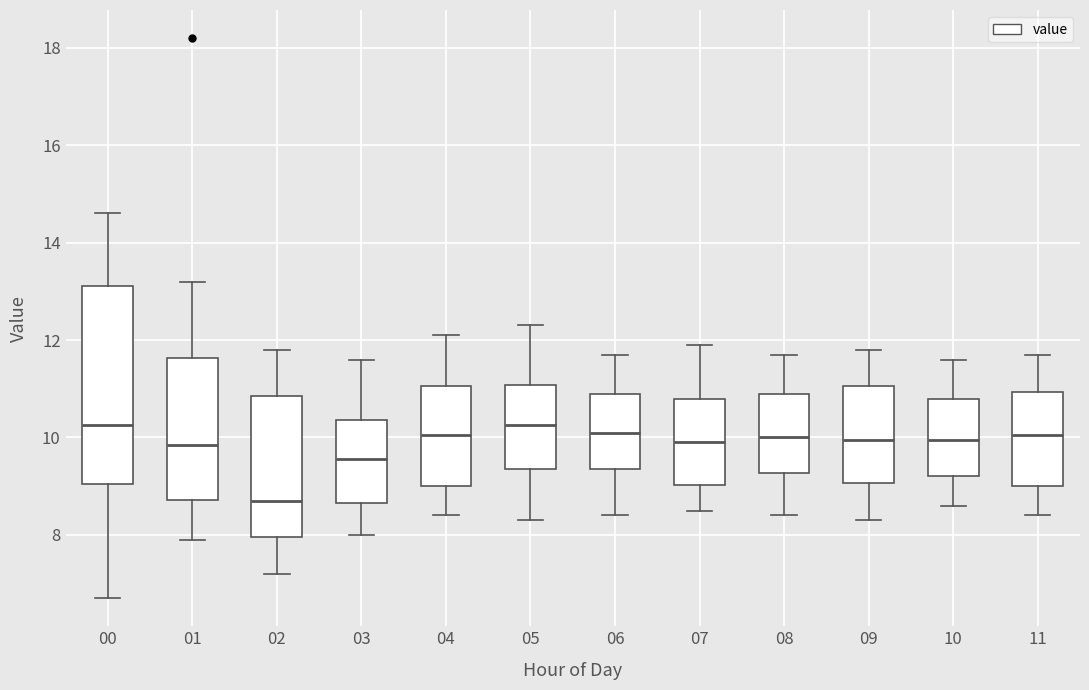

Reading left to right, read every box against the y-axis: the position of its median line, the range the box covers, and the ends of its whiskers. The values are not printed on the chart, so give them approximately, as read against the axis.

00: median 10.2, box 9.0 to 13.2, whiskers 6.8 to 14.6
01: median 9.8, box 8.8 to 11.6, whiskers 8.0 to 13.2
02: median 8.8, box 8.0 to 10.8, whiskers 7.2 to 11.8
03: median 9.6, box 8.6 to 10.4, whiskers 8.0 to 11.6
04: median 10.0, box 9.0 to 11.0, whiskers 8.4 to 12.2
05: median 10.2, box 9.4 to 11.0, whiskers 8.4 to 12.4
06: median 10.2, box 9.4 to 11.0, whiskers 8.4 to 11.8
07: median 10.0, box 9.0 to 10.8, whiskers 8.6 to 12.0
08: median 10.0, box 9.2 to 11.0, whiskers 8.4 to 11.8
09: median 10.0, box 9.0 to 11.0, whiskers 8.4 to 11.8
10: median 10.0, box 9.2 to 10.8, whiskers 8.6 to 11.6
11: median 10.0, box 9.0 to 11.0, whiskers 8.4 to 11.8